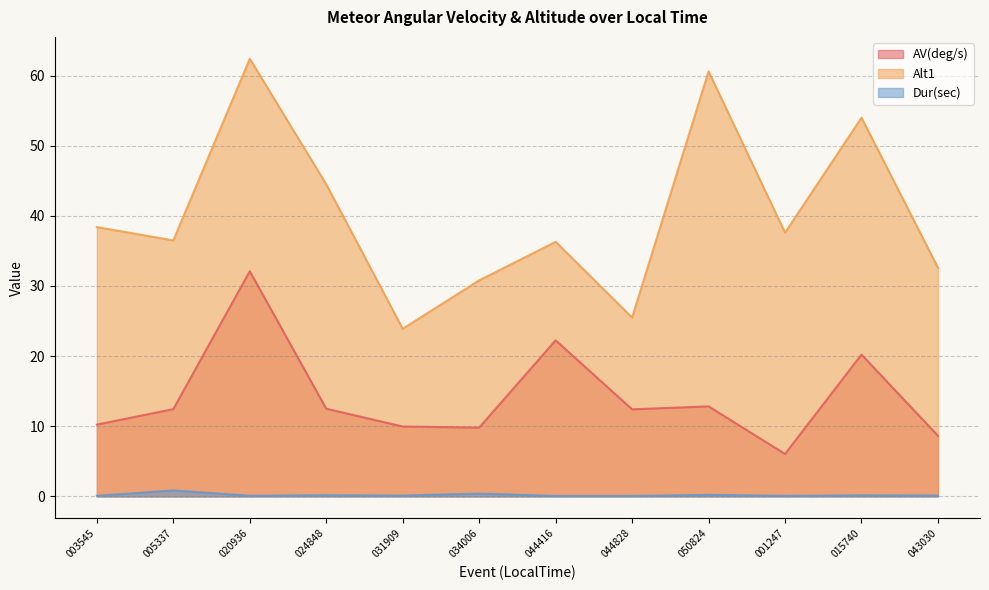

Which category has the highest value across all series?

020936